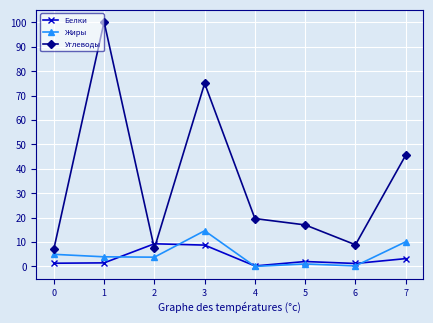

What is the greatest value displayed?

100.2